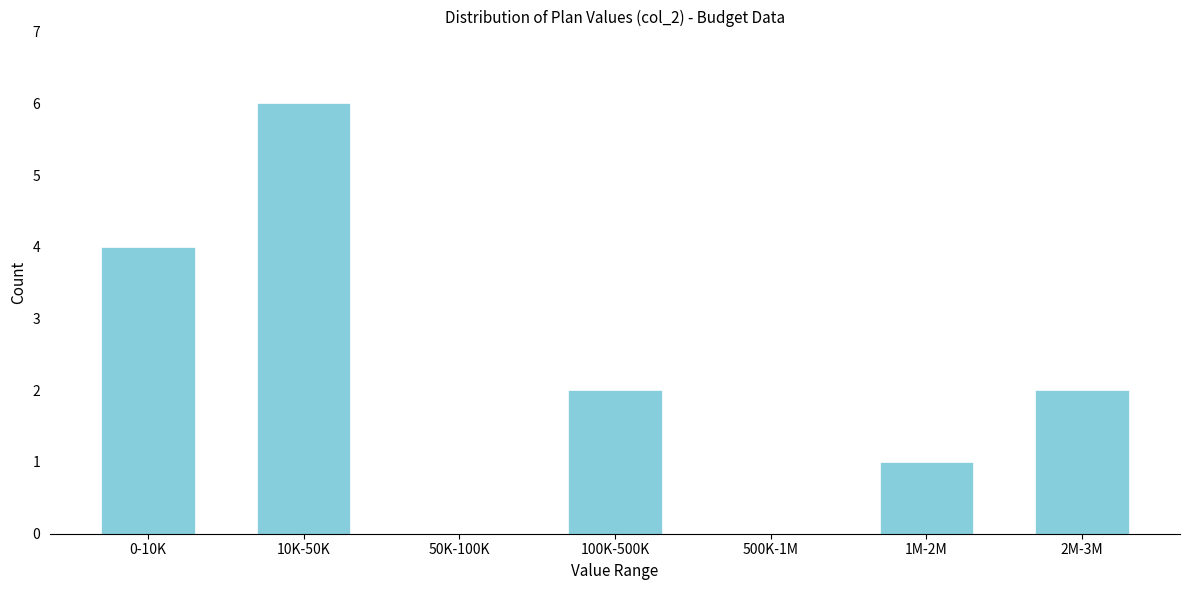

Reading left to right, extract all data points from this chart.

0-10K=4	10K-50K=6	50K-100K=0	100K-500K=2	500K-1M=0	1M-2M=1	2M-3M=2